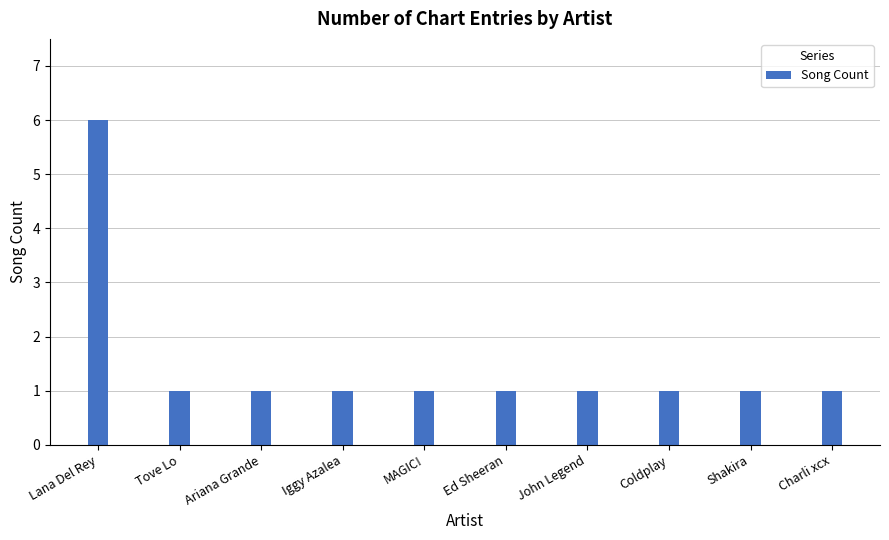

What is the difference between the maximum and minimum values?

5